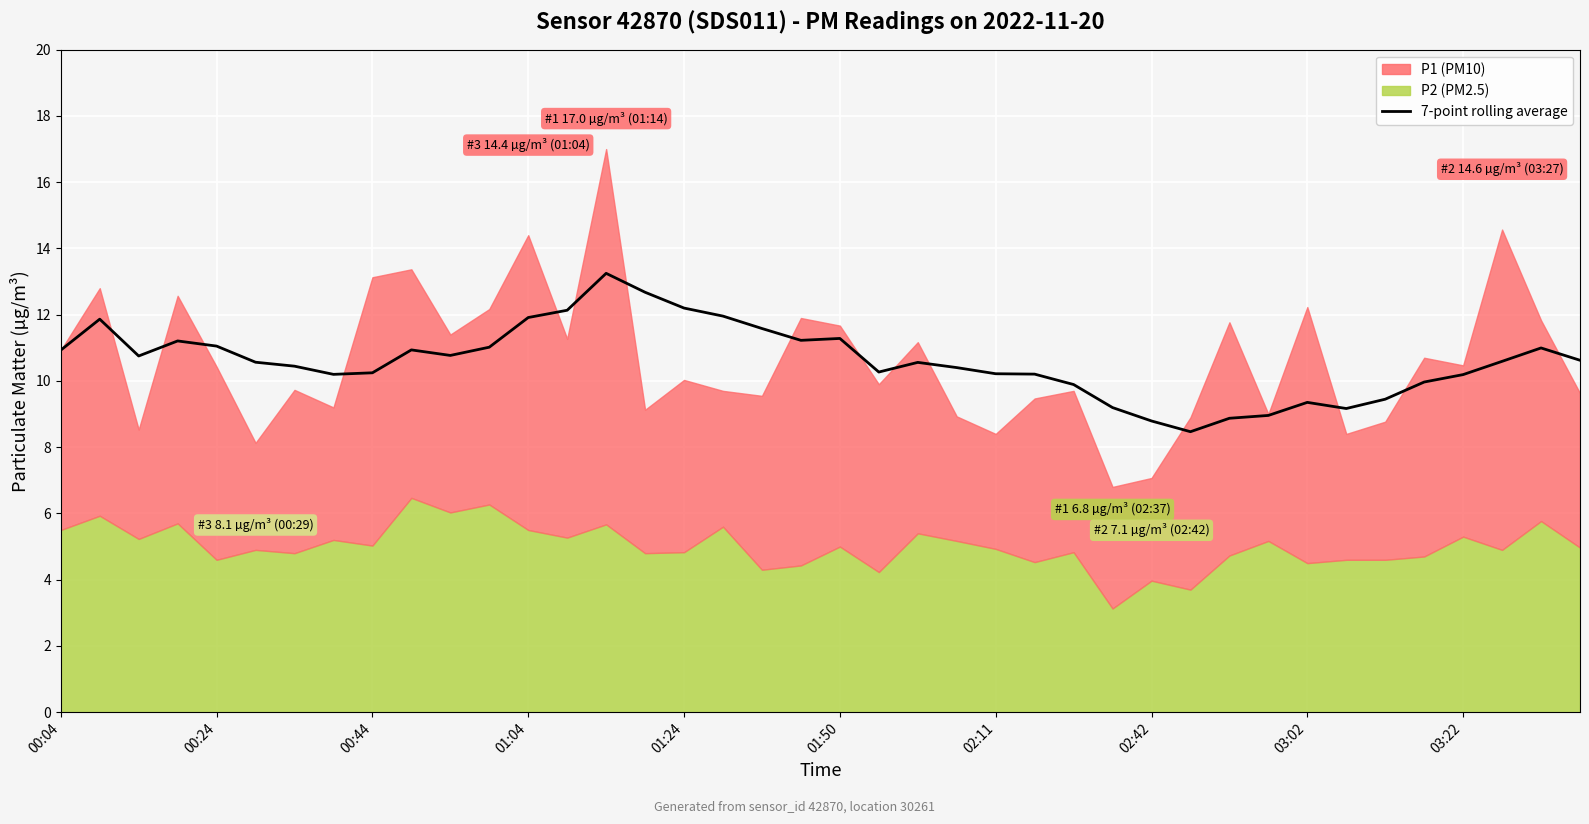

What is the sum of the values at 38 and 14?

24.2